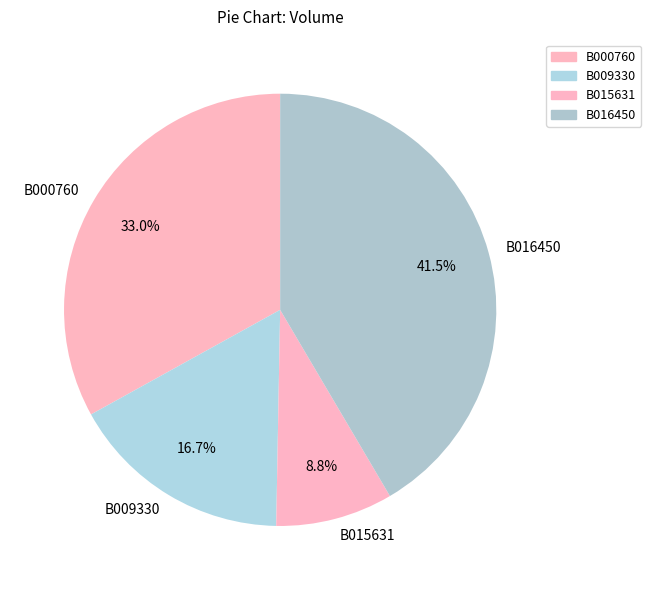

Count the number of slices in the pie.

4